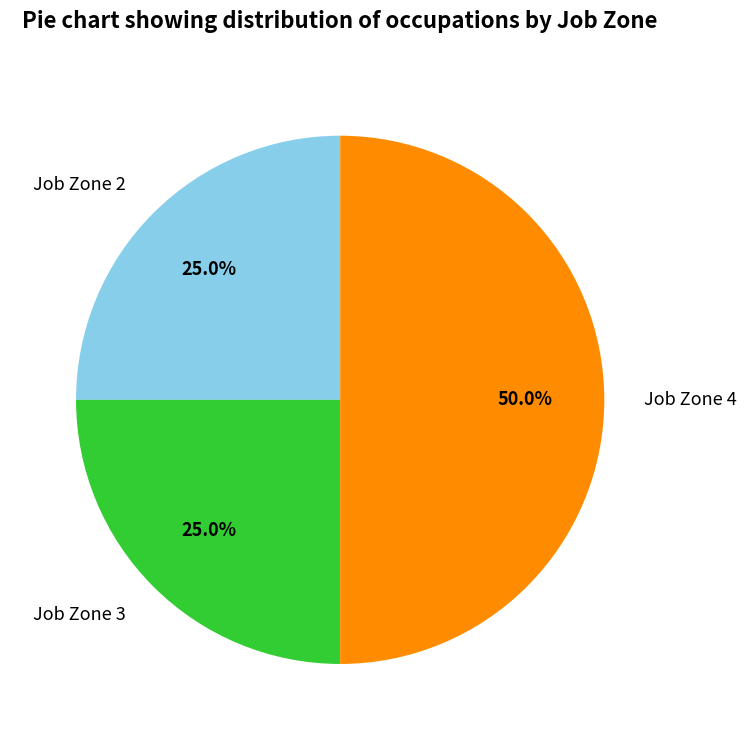

What is the ratio of the value at Job Zone 2 to the value at Job Zone 3?

1.0